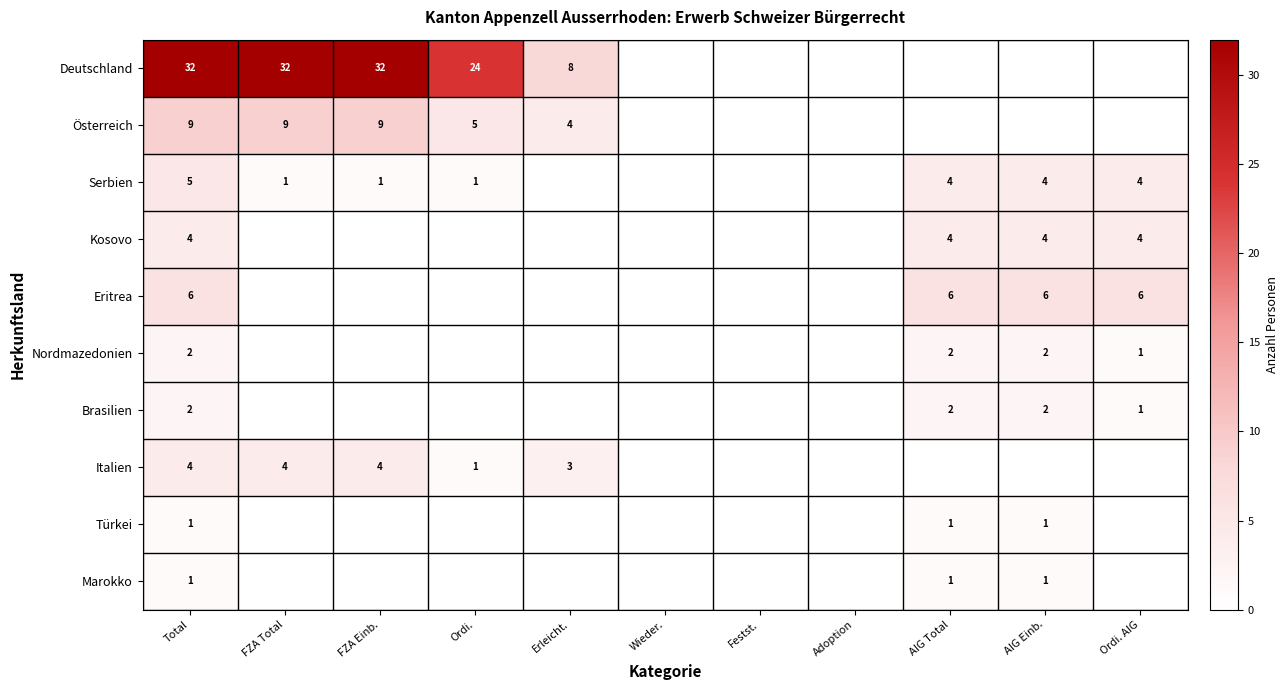

At which label does Österreich reach its minimum?

Wieder.